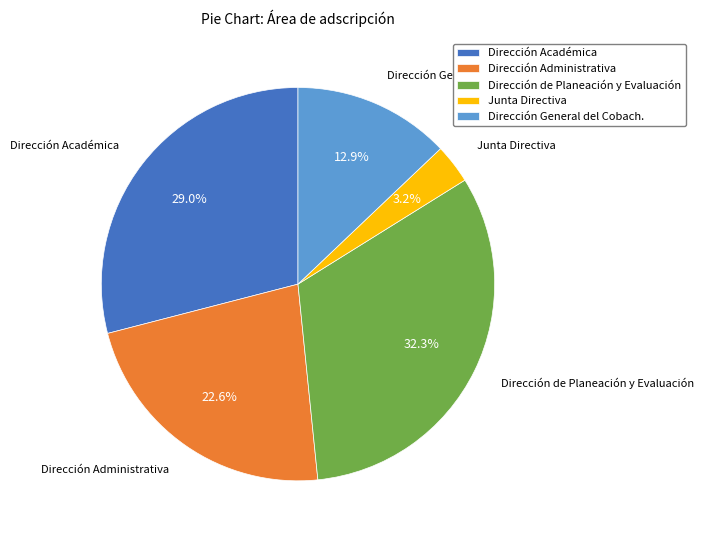

What is the smallest slice in the pie chart?

Junta Directiva